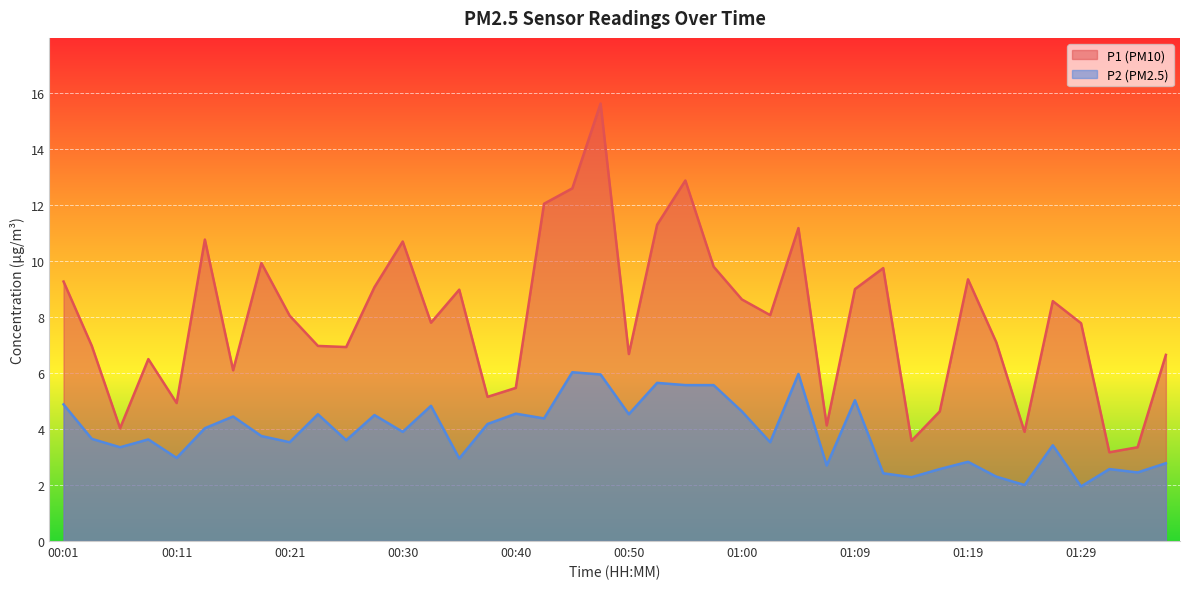

Where is the first local maximum for P2?

00:08